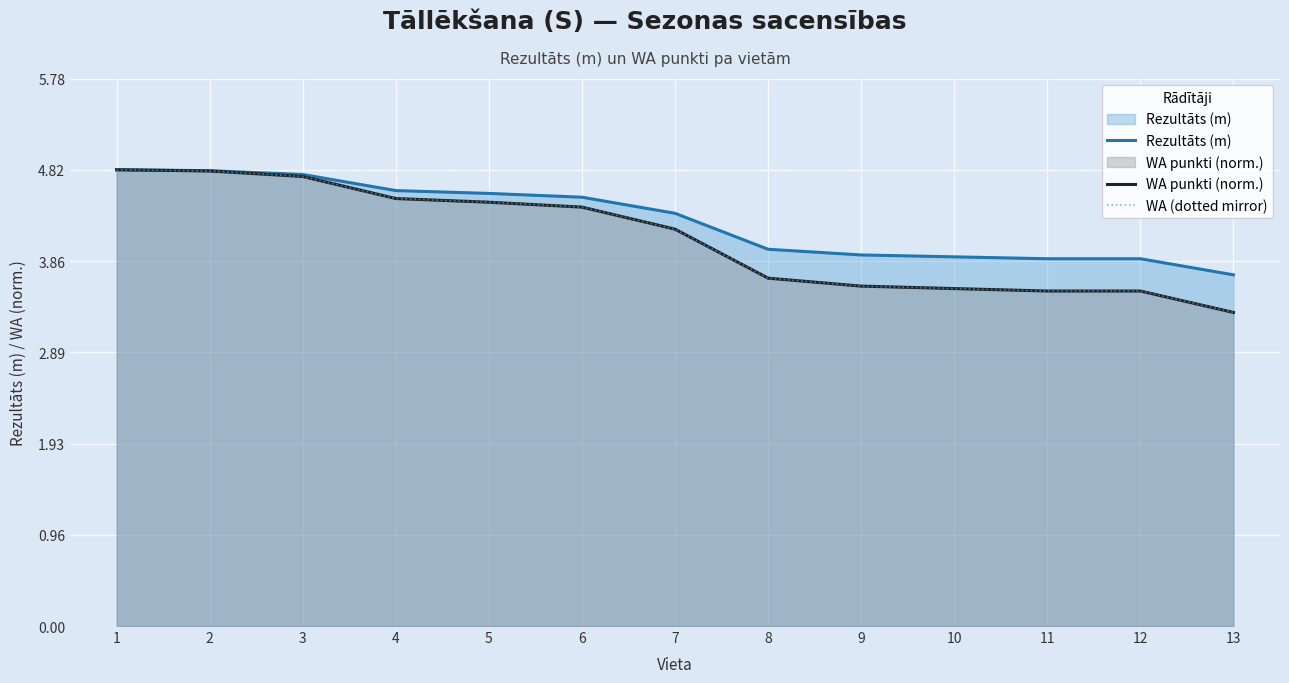

How many lines are shown in the chart?

3